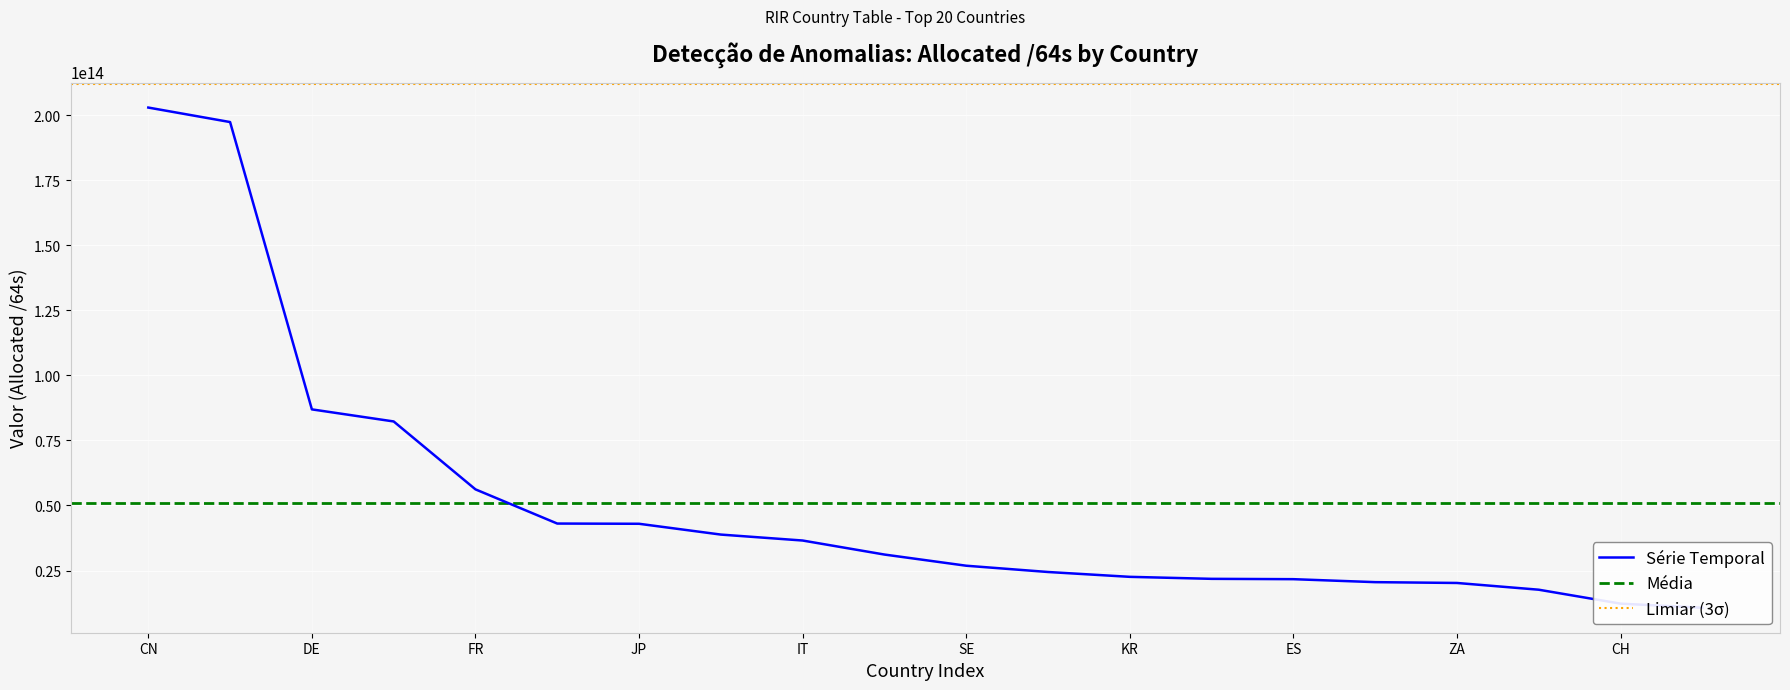

At which category does the chart reach its minimum across all series?

TW